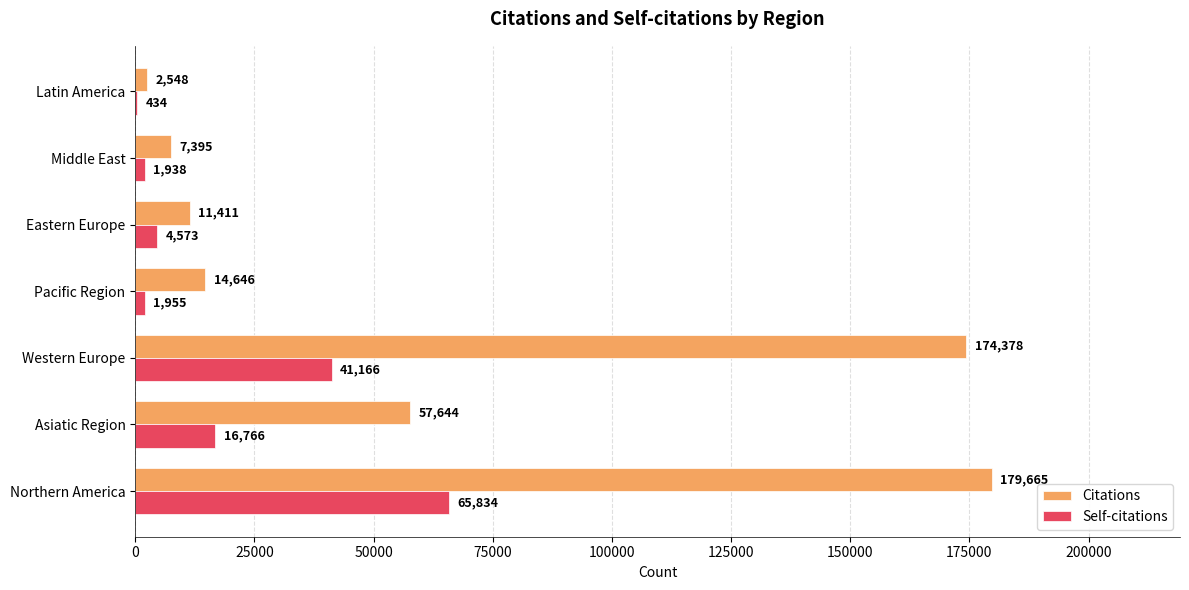

What is the average value of the Self-citations series?

18952